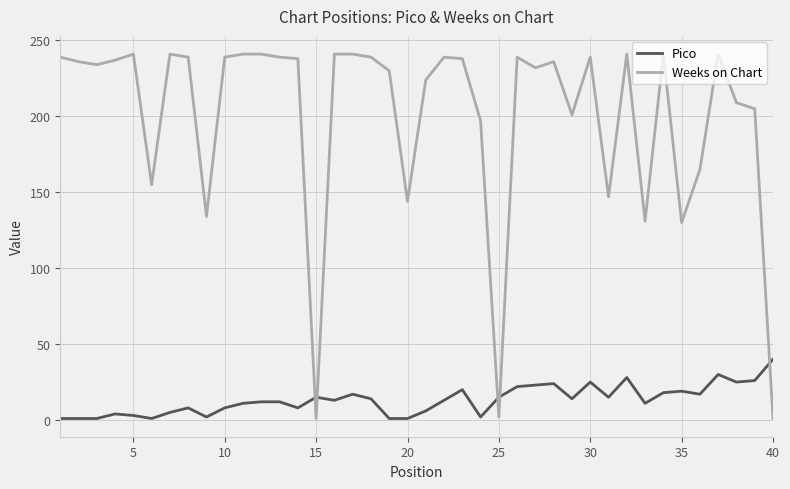

True or false: Pico and Weeks on Chart intersect in this chart.

True